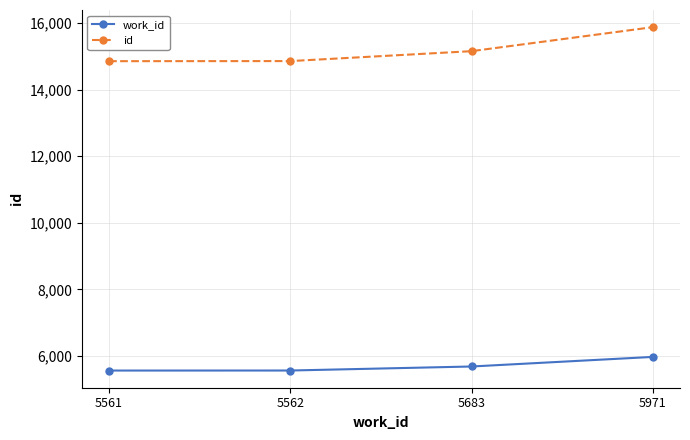

True or false: id and work_id cross at least once.

False